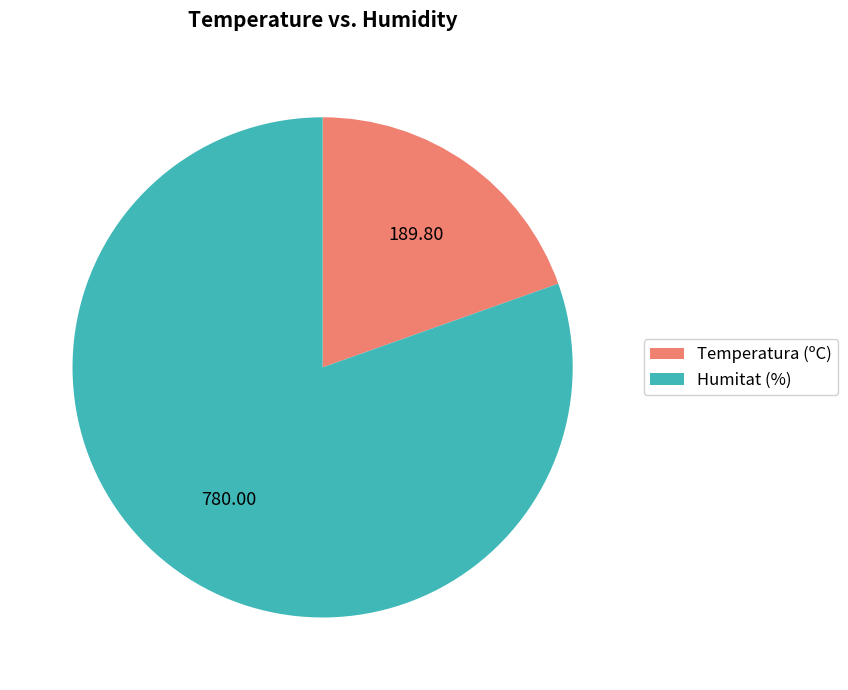

Do Temperatura (ºC) and Humitat (%) together represent more than half of the pie?

Yes